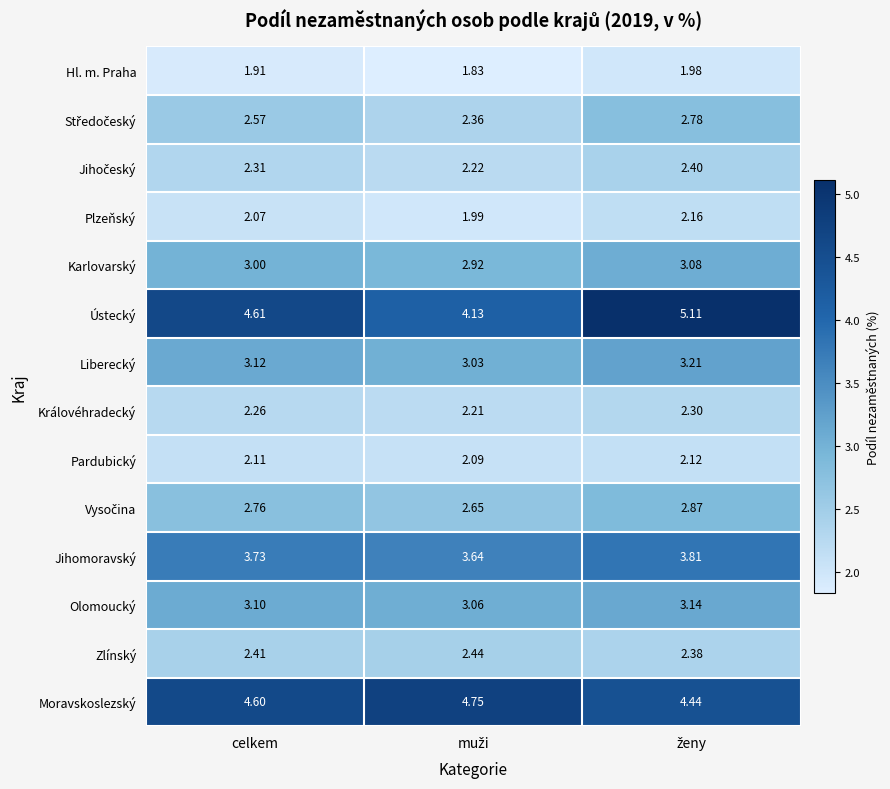

At how many categories does at least one series exceed 4?

3